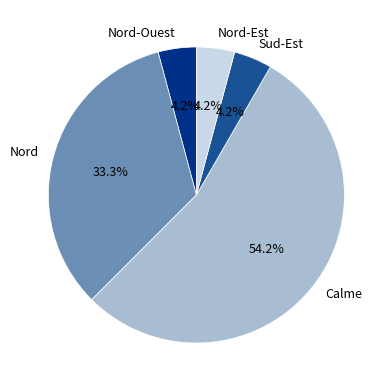

To the nearest percent, what portion does Nord represent?

33%